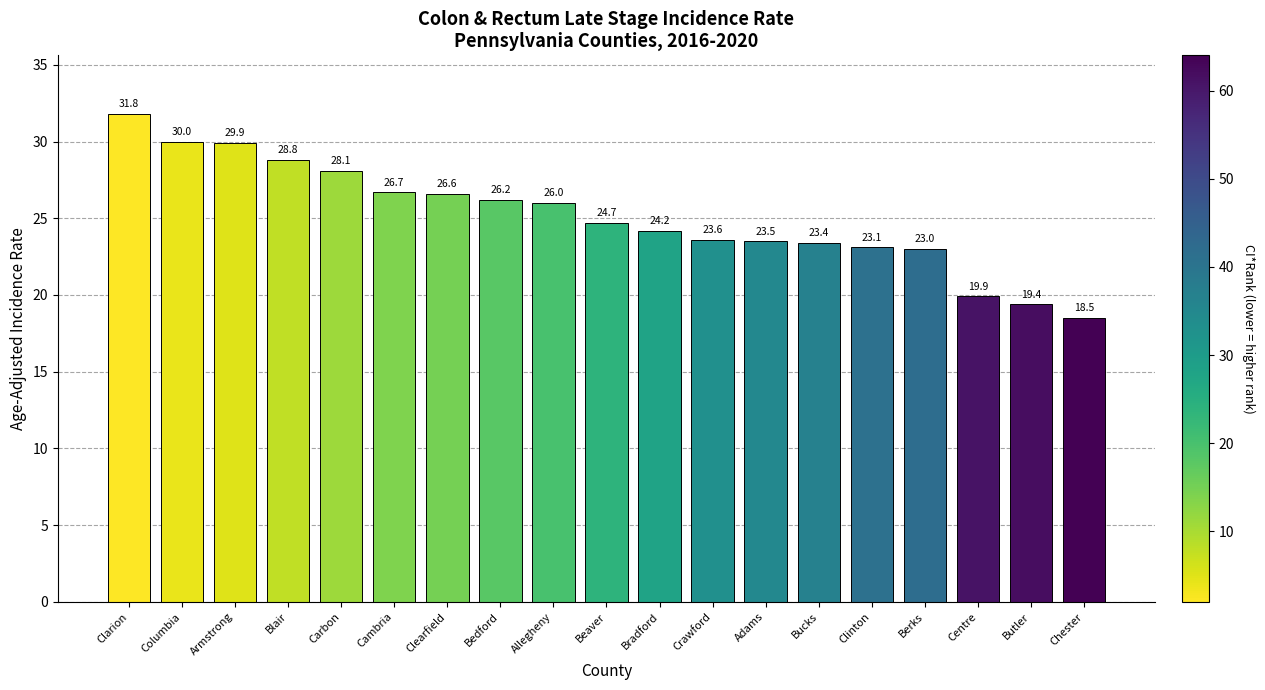

Where does the data first go above 24?

Clarion